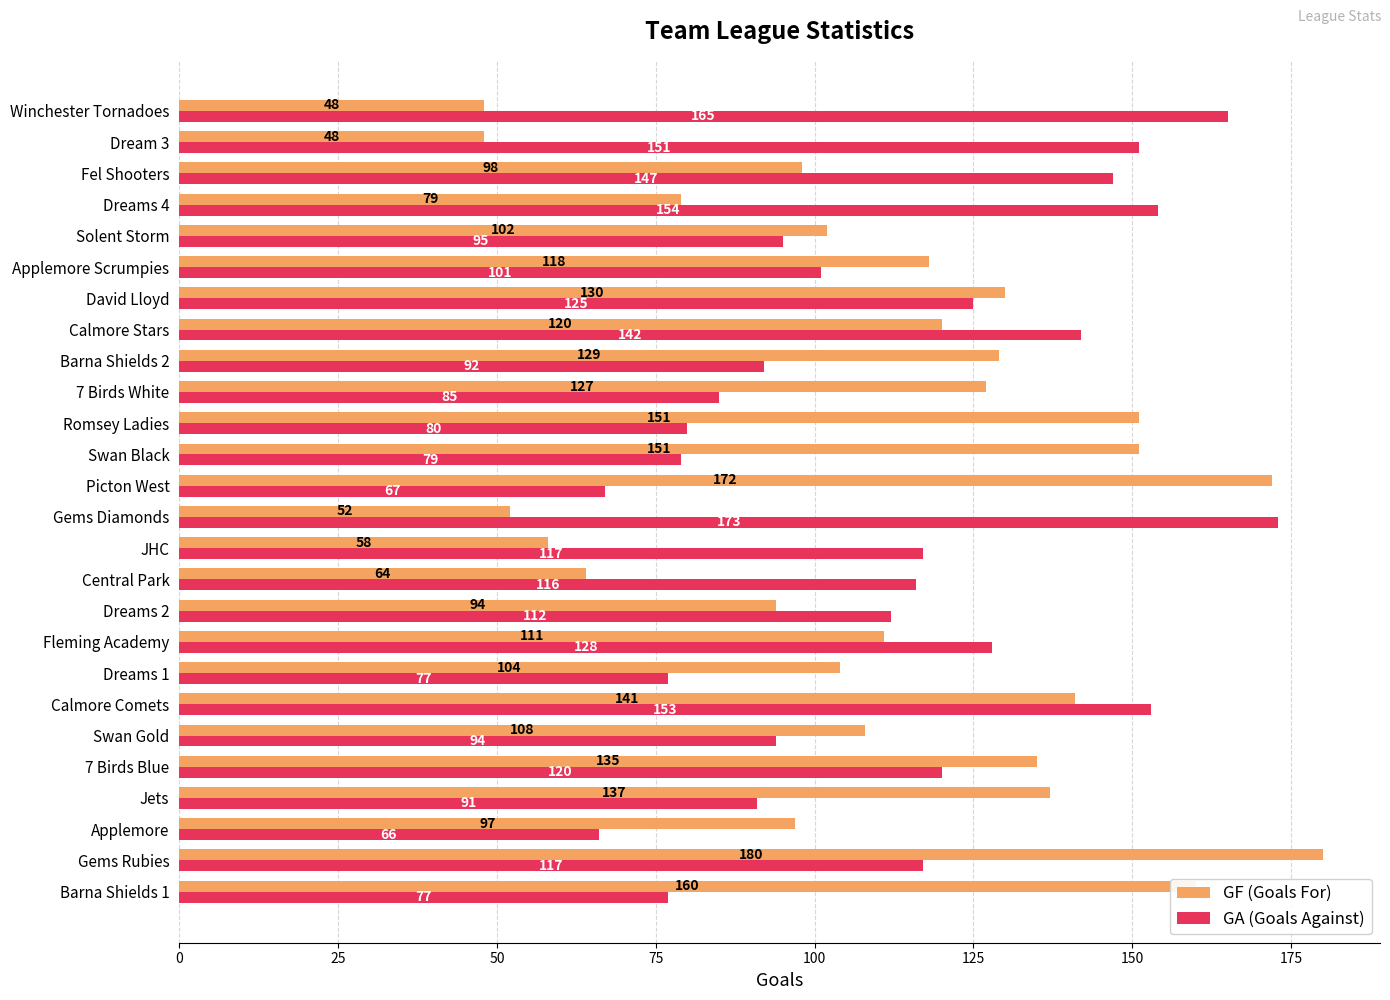

What is the difference between the second highest and second lowest values in the GA (Goals Against) series?

98